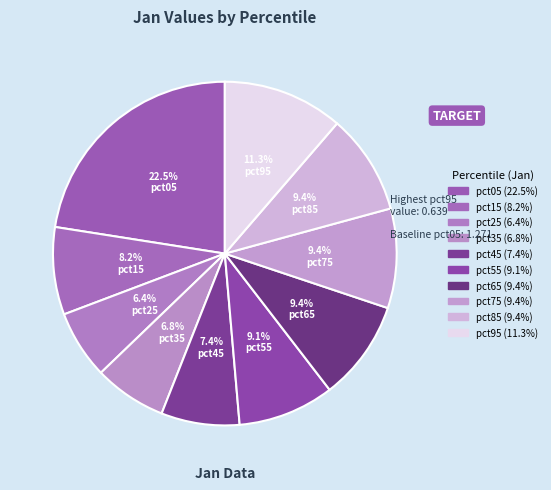

The pct65 slice represents 9% of the pie. True or false?

True